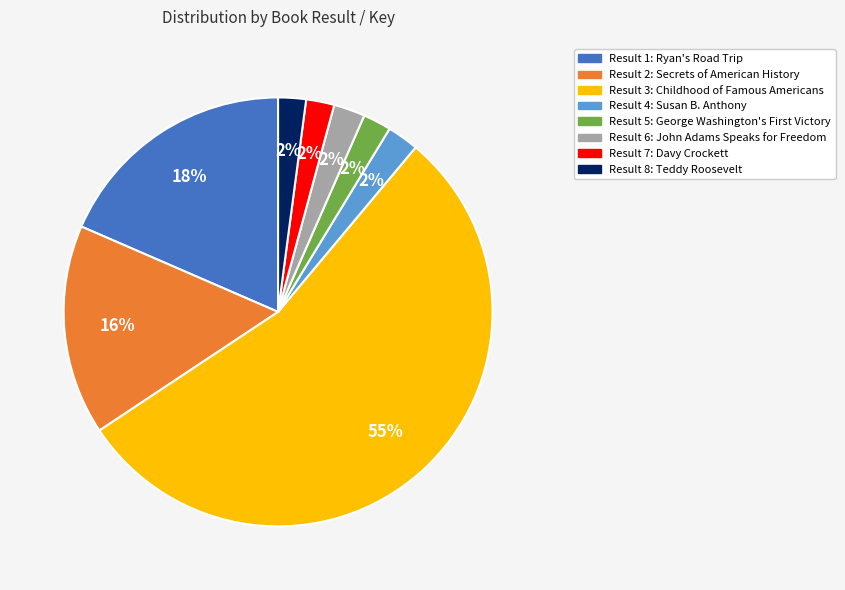

To the nearest percent, what is the average slice percentage?

12%